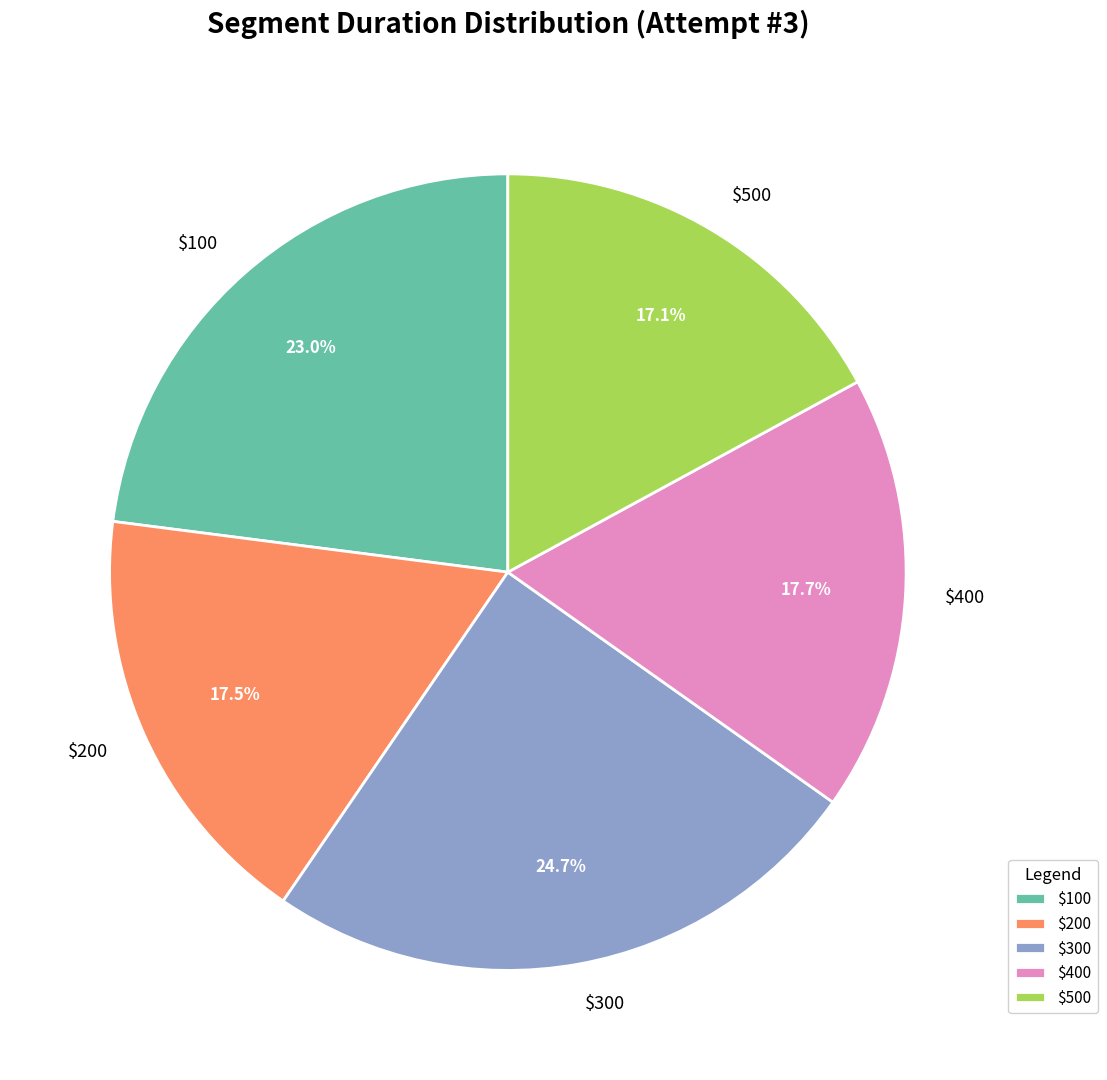

Which category has the biggest portion of the pie?

$300